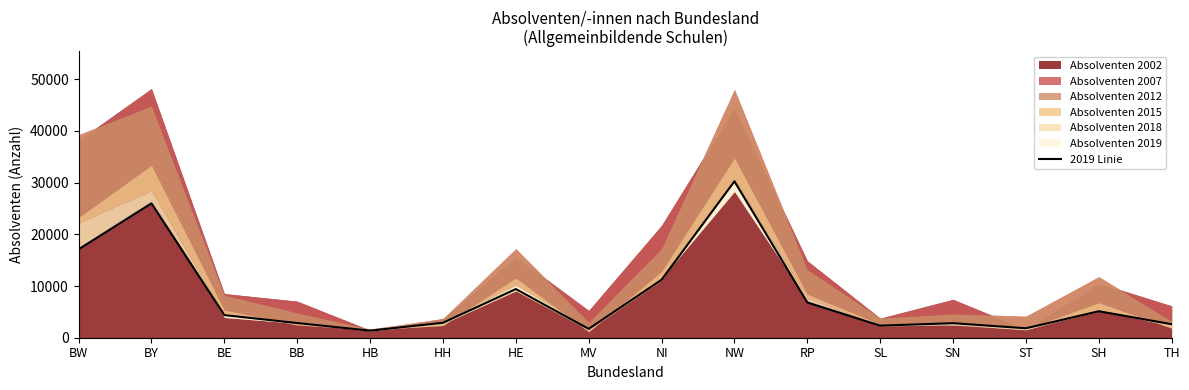

Is it true that the value at BE is 1251?

False